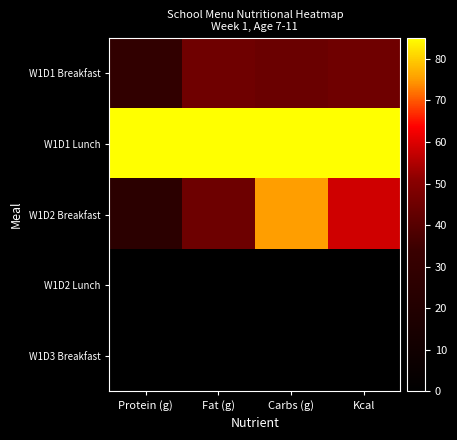

Reading left to right, what are all the values shown in this chart?

W1D1 Breakfast: Protein (g)=29.0	Fat (g)=45.2	Carbs (g)=44.1	Kcal=45.3
W1D1 Lunch: Protein (g)=85.0	Fat (g)=85.0	Carbs (g)=85.0	Kcal=85.0
W1D2 Breakfast: Protein (g)=25.5	Fat (g)=44.9	Carbs (g)=75.3	Kcal=58.6
W1D2 Lunch: Protein (g)=0.0	Fat (g)=0.0	Carbs (g)=0.0	Kcal=0.0
W1D3 Breakfast: Protein (g)=0.0	Fat (g)=0.0	Carbs (g)=0.0	Kcal=0.0